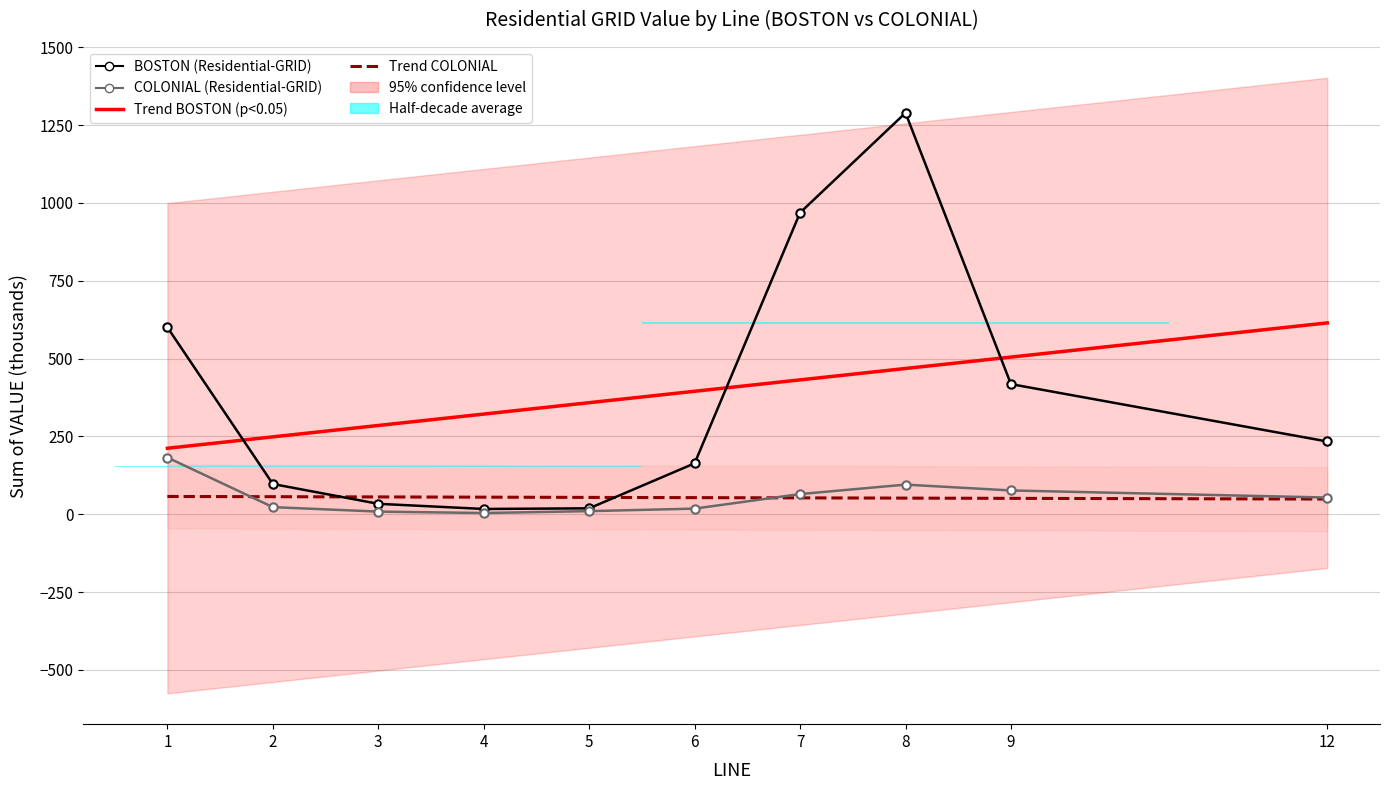

How many categories are shown in the chart?

10